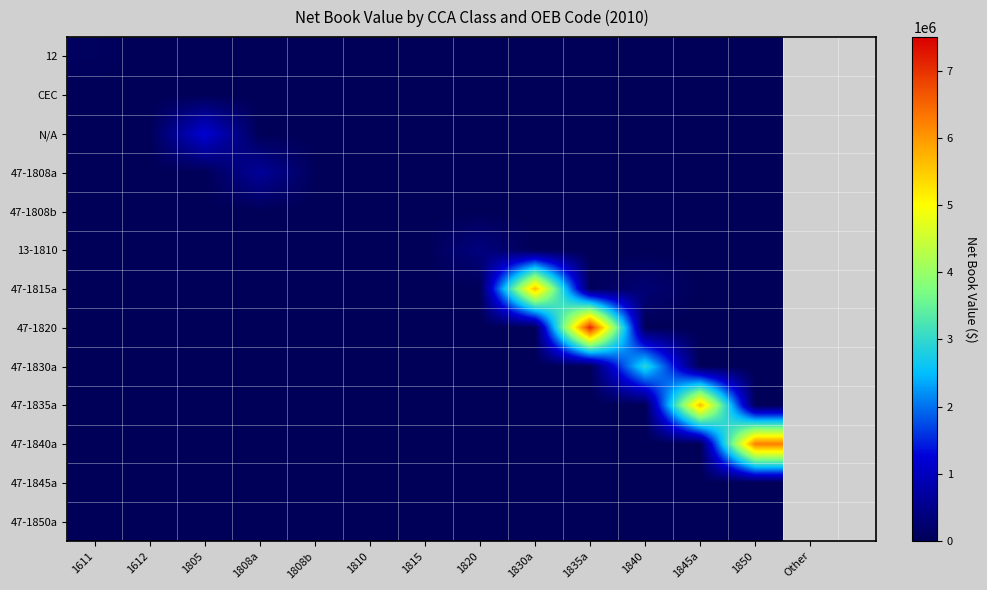

At which category is the sum across all series the highest?

1835a